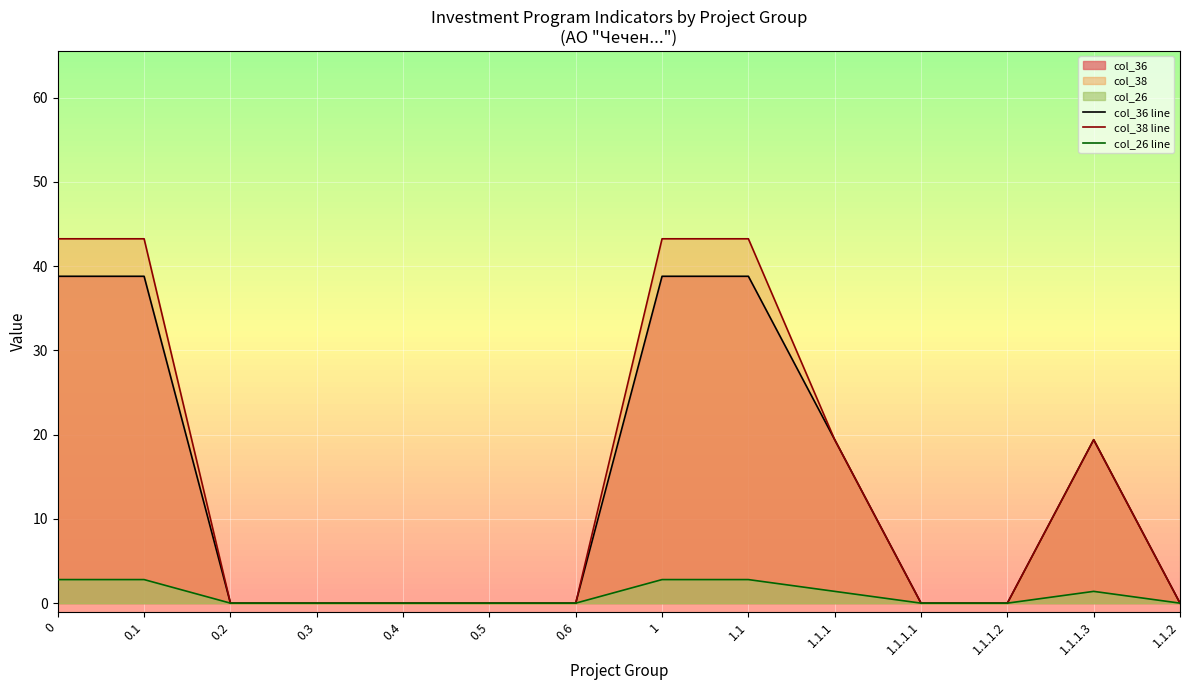

How many lines are shown in the chart?

3